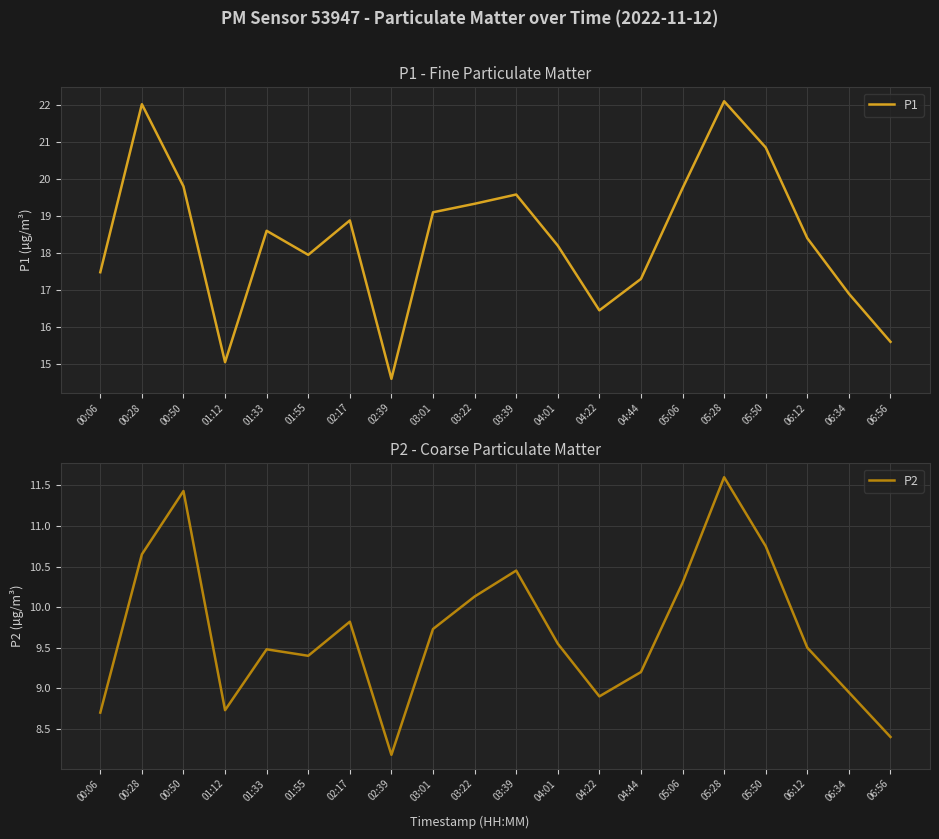

In P2, how many points are lower than both neighbors (excluding endpoints)?

4